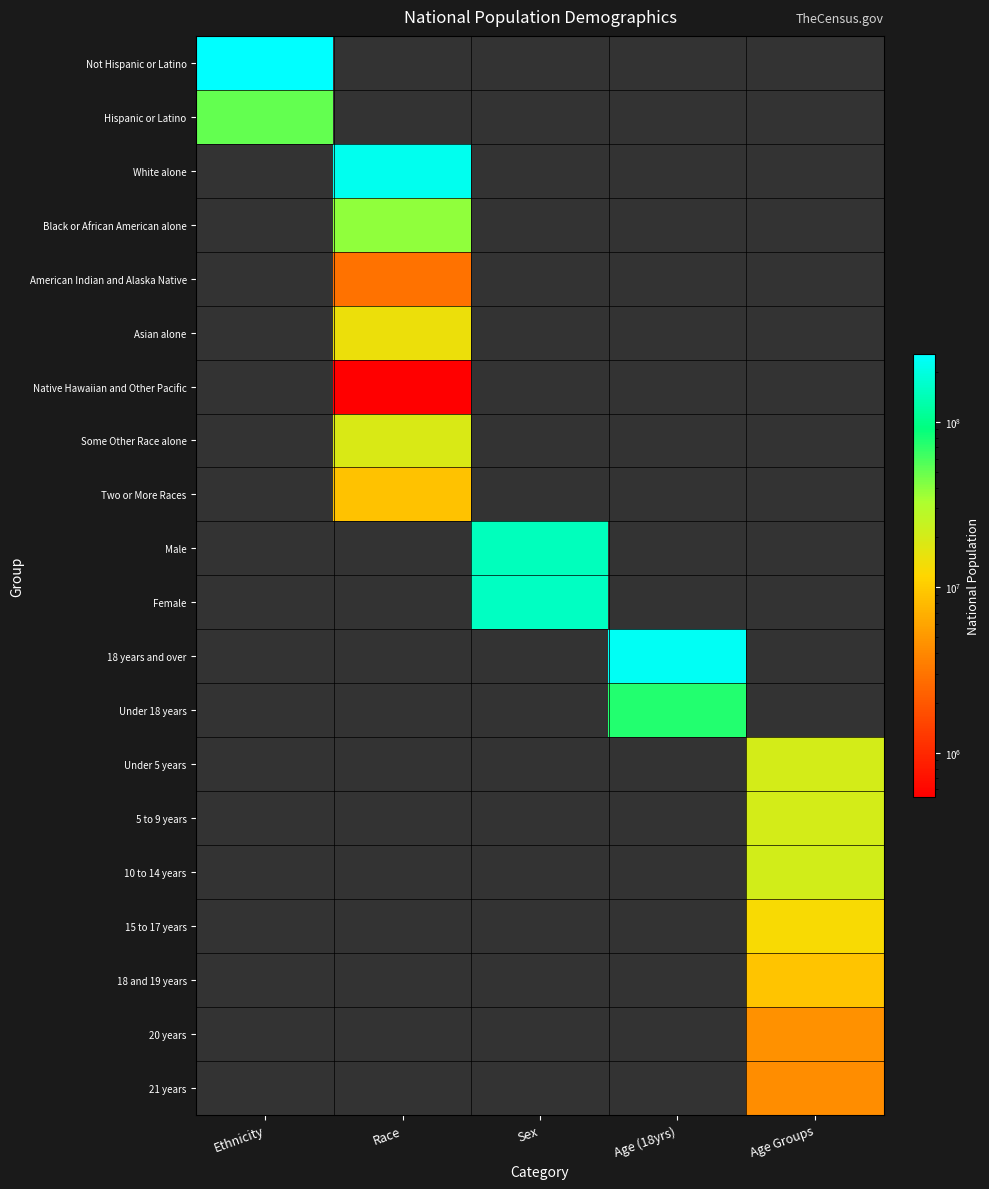

Which series has the largest total across all categories?

Not Hispanic or Latino